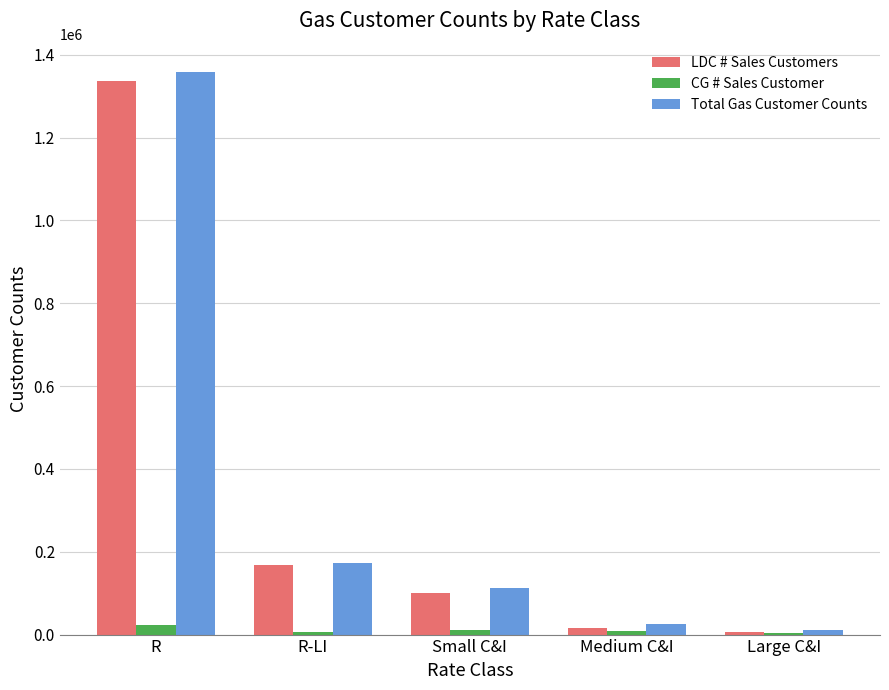

What is the difference between the second highest and second lowest values in the Total Gas Customer Counts series?

148312